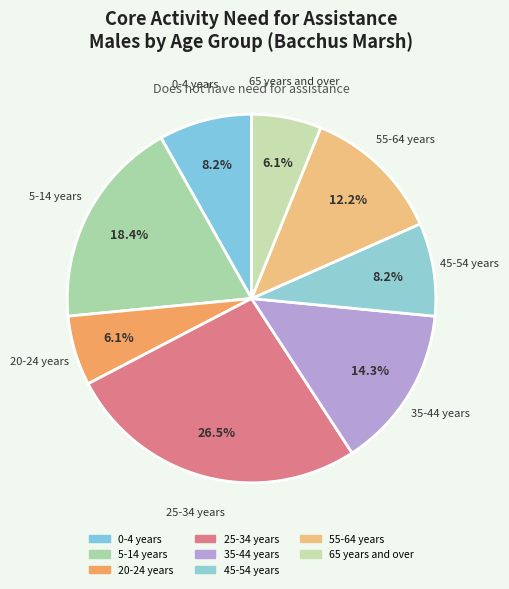

How many slices are in this pie chart?

8